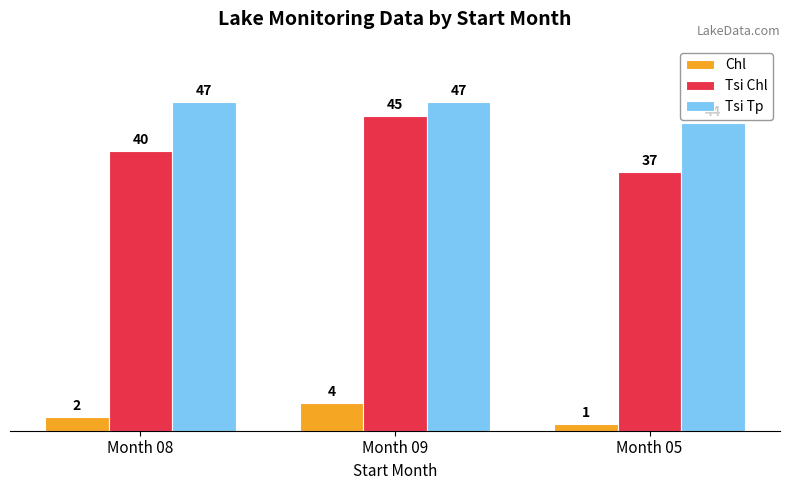

Is the value of Chl at Month 09 greater than the value of Tsi Tp at Month 09?

No